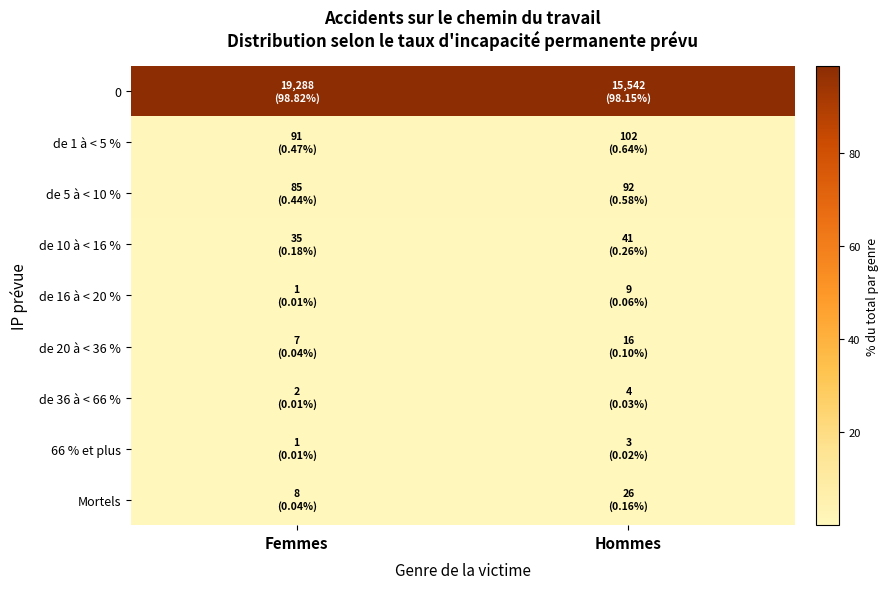

At how many categories does at least one series exceed 88?

2